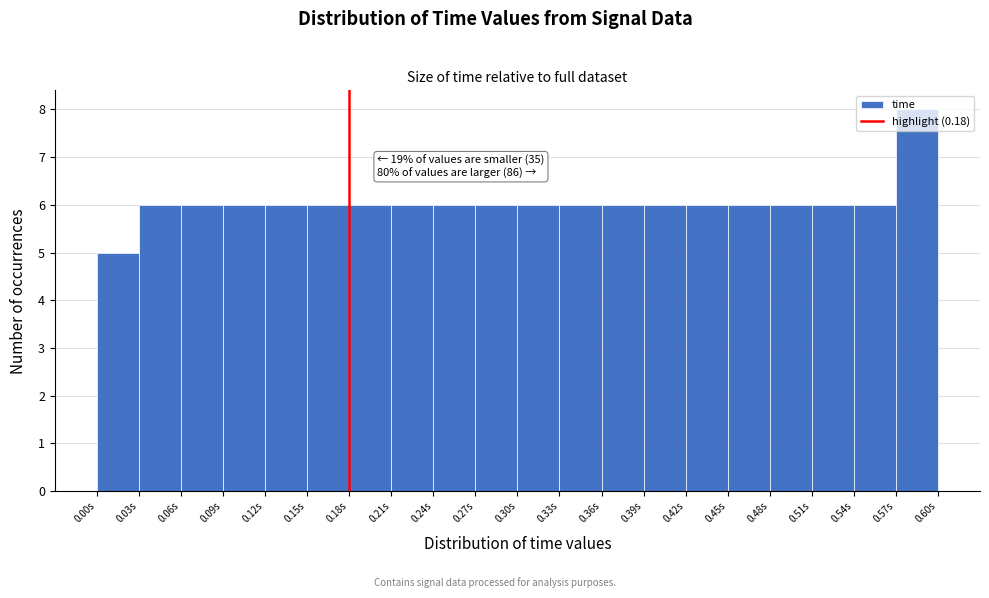

Over which range of the x-axis is the bar tallest?

0.57 to 0.60